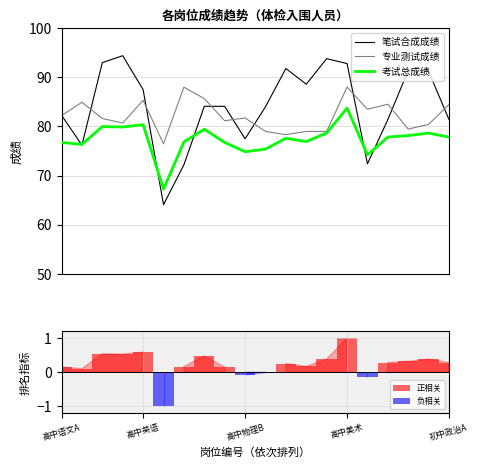

The 笔试合成成绩 series shows 64.1 at 5. True or false?

True